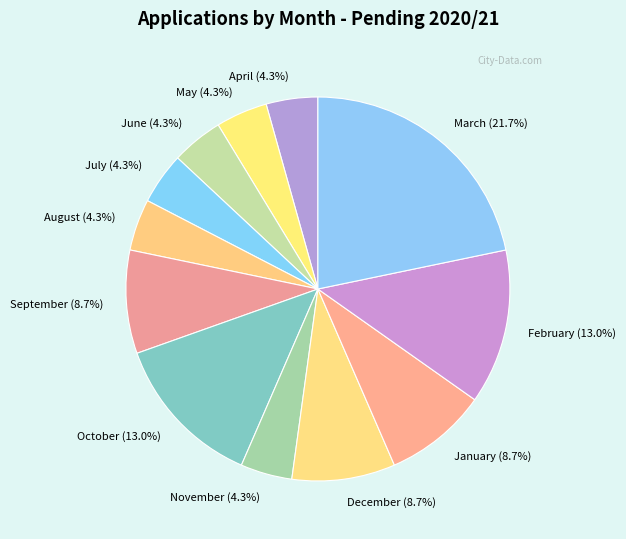

Is it true that October is 23% of the pie?

False